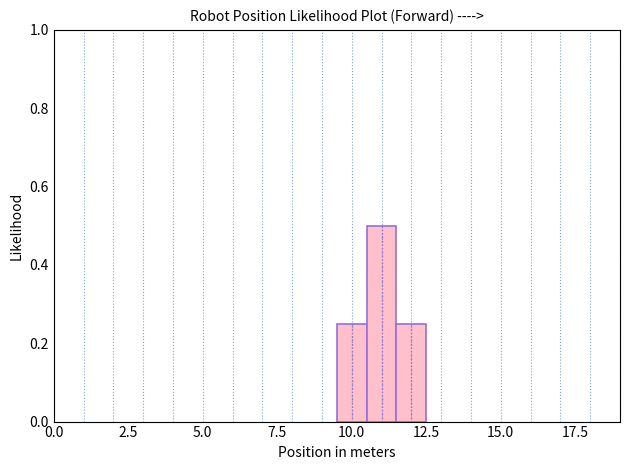

Around what value on the x-axis is the tallest bar? Give the approximate position of its centre, as read against the axis.

11.0